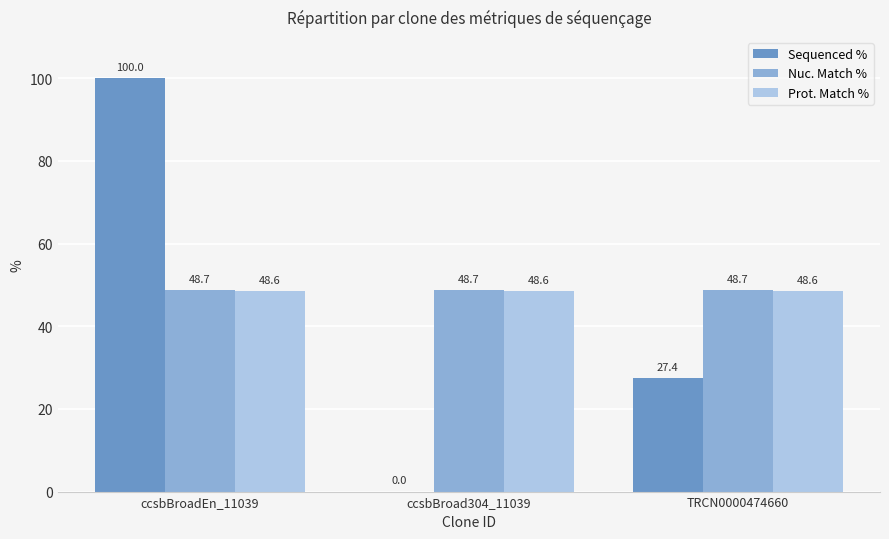

At which category is the sum across all series the highest?

ccsbBroadEn_11039